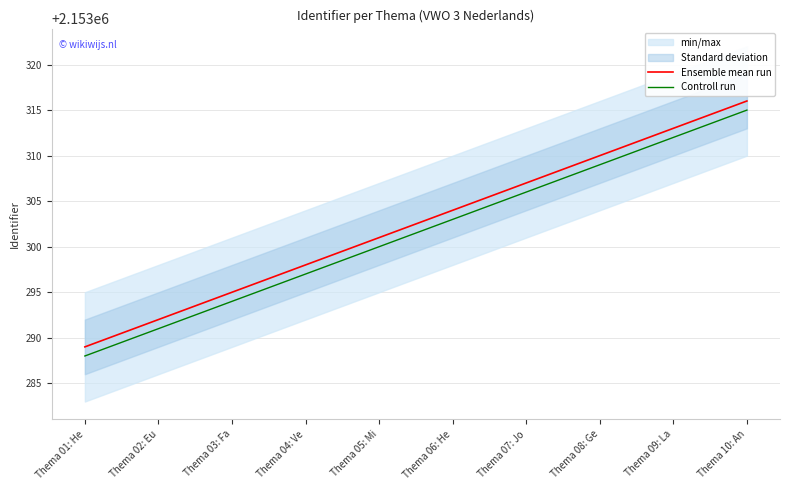

Between Thema 05: Mi and Thema 06: He, which is larger?

Thema 06: He